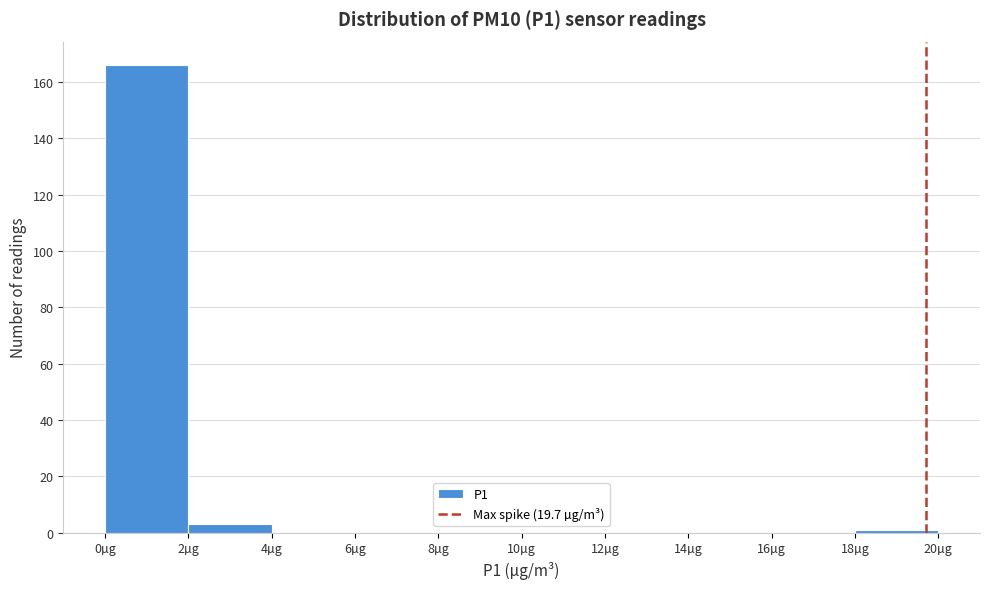

Which range on the x-axis has the tallest bar?

0 to 2